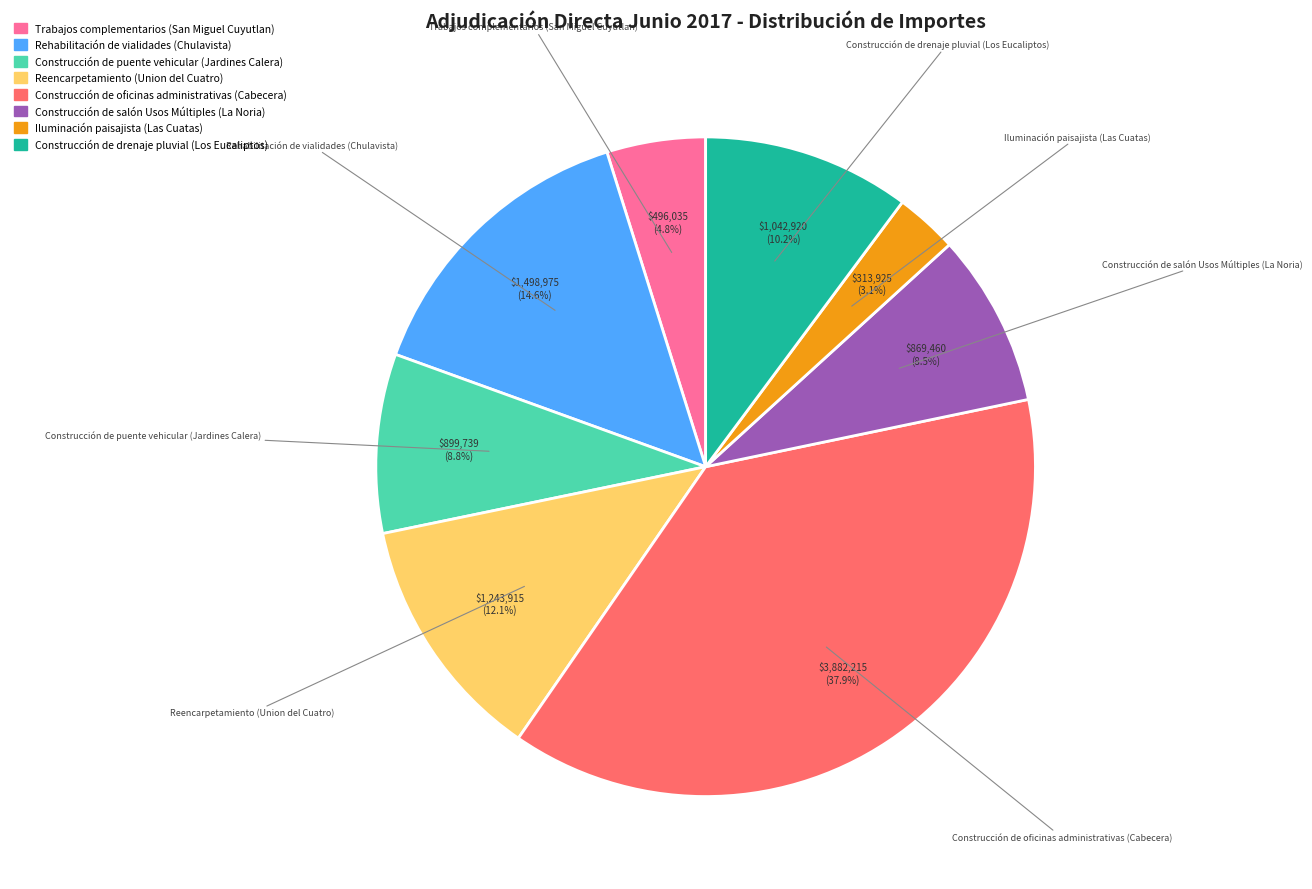

To the nearest percent, what is the difference between the largest and smallest slice percentages?

35%